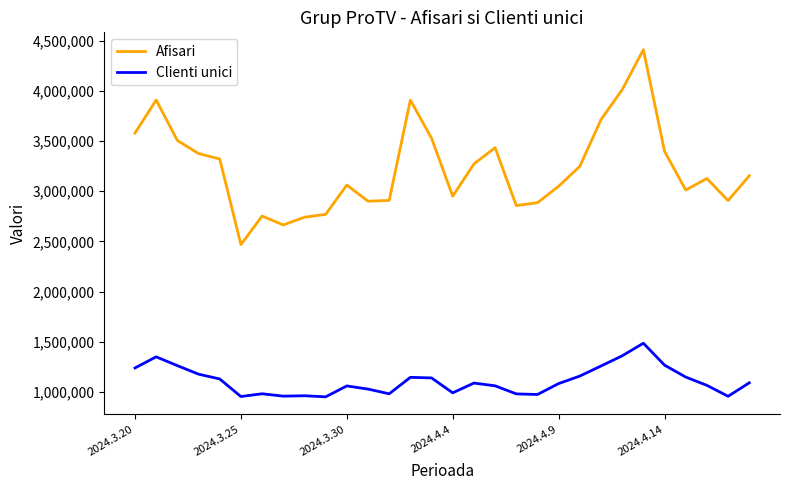

List the series in order of their peak value, lowest first.

Clienti unici, Afisari